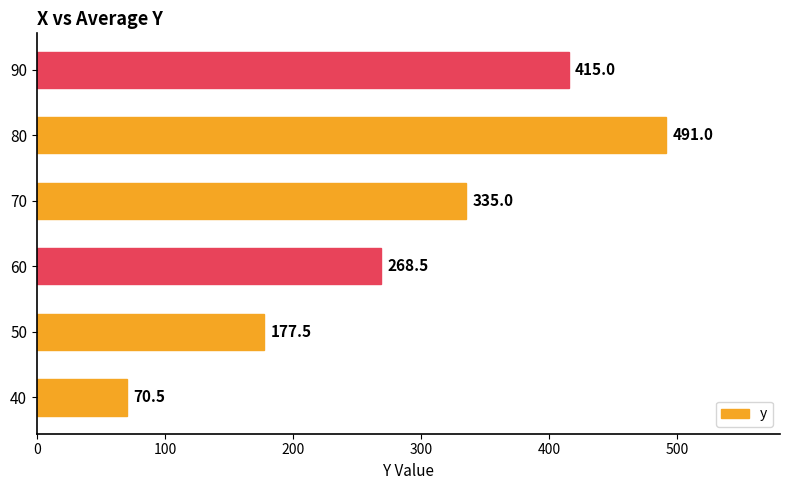

The chart shows a value of 277.9 at 80. True or false?

False